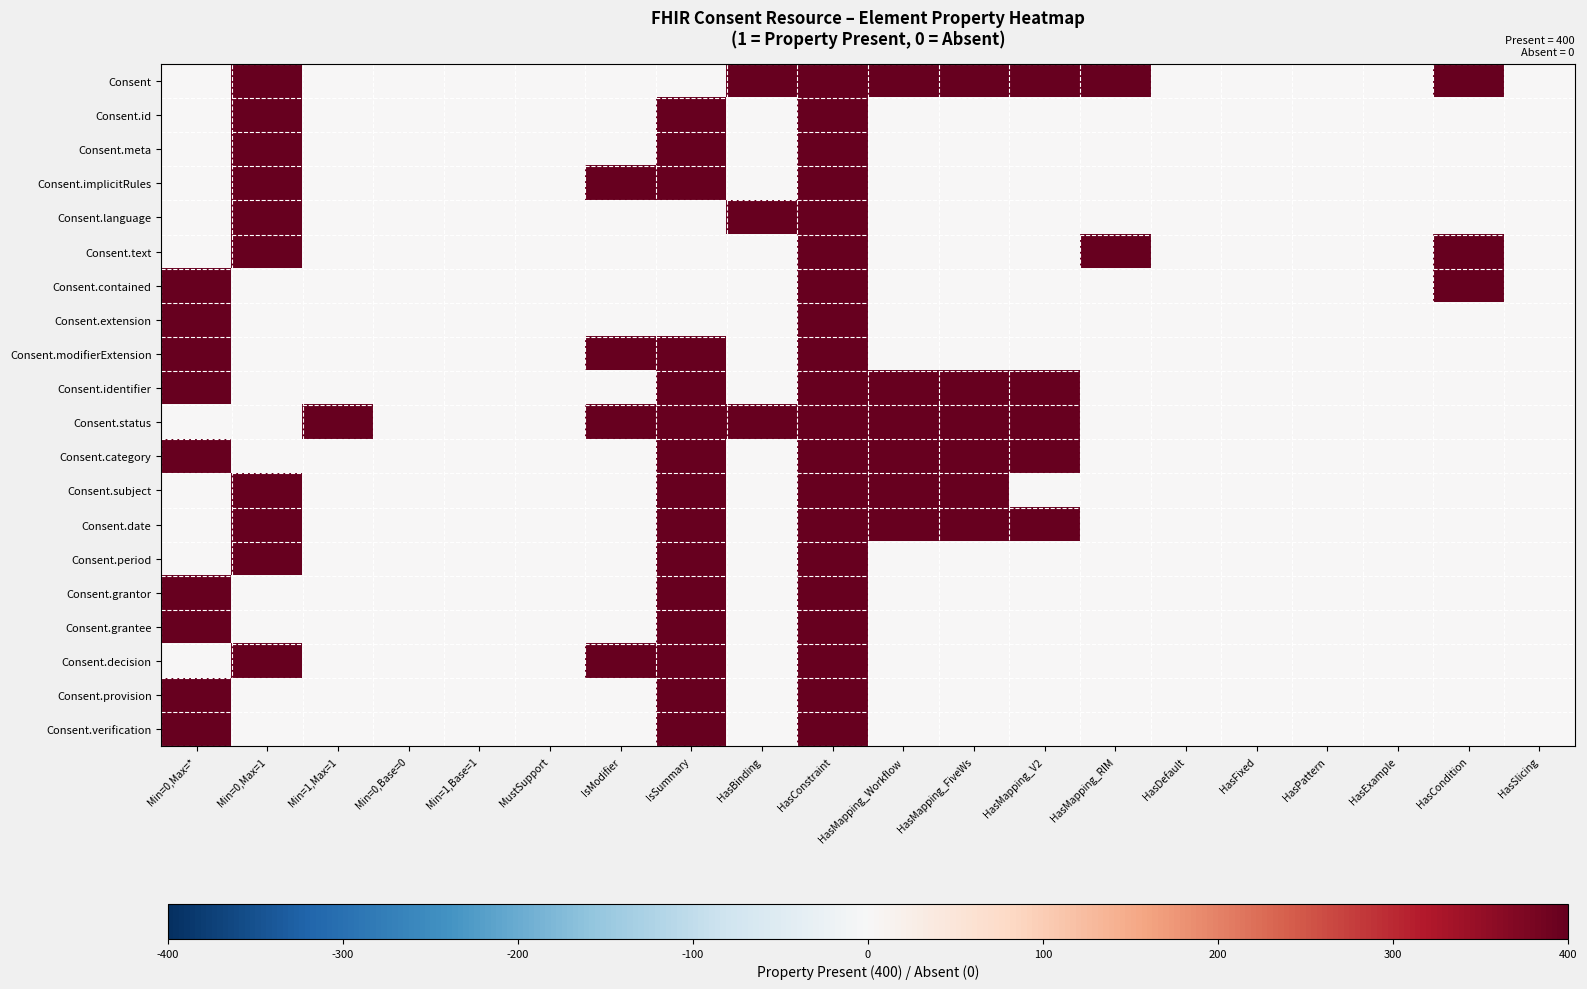

At which category does the chart reach its peak across all series?

Min=0,Max=1